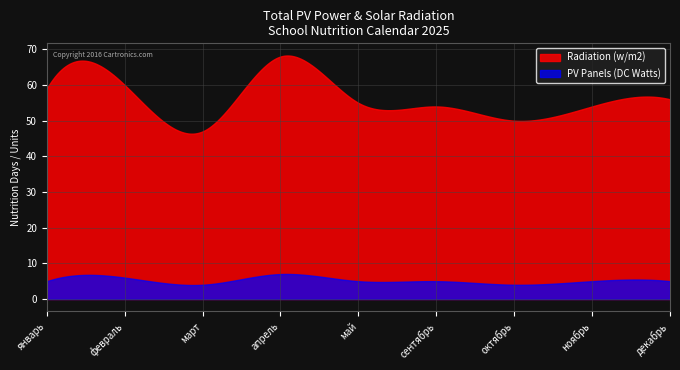

True or false: Radiation (w/m2) has more than 2 points higher than both neighbors.

True